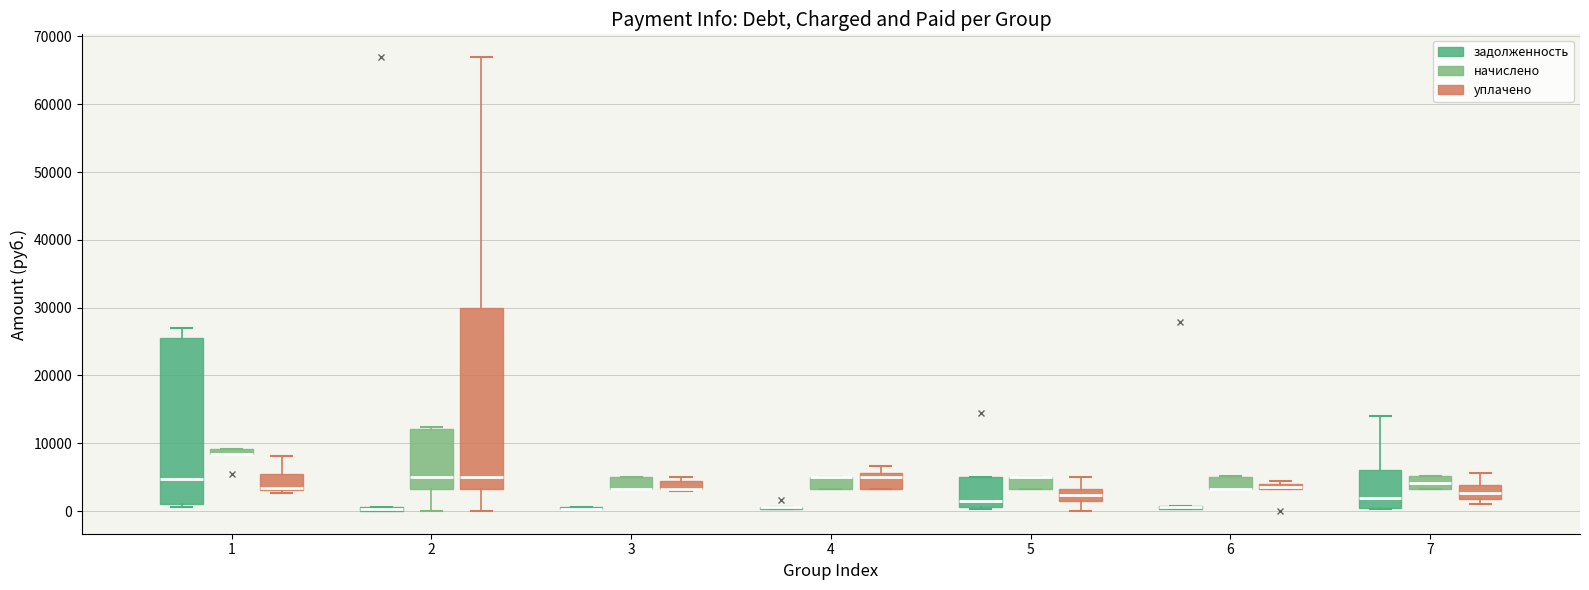

Which box is the tallest, from its lower edge to its upper edge?

2 (уплачено)